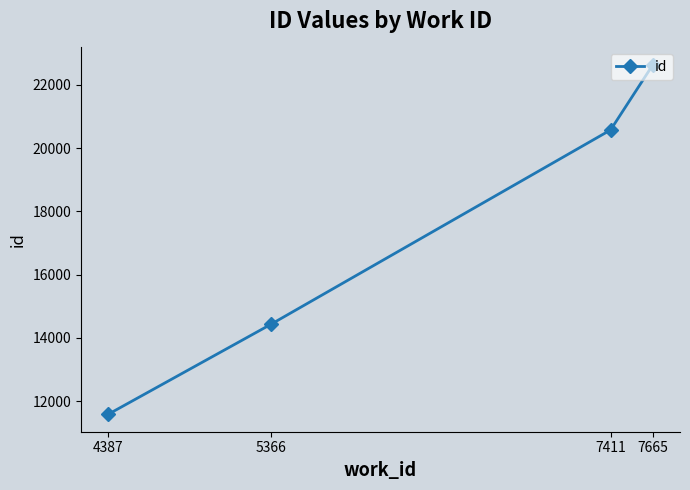

At which label is the value closest to 17104?

5366